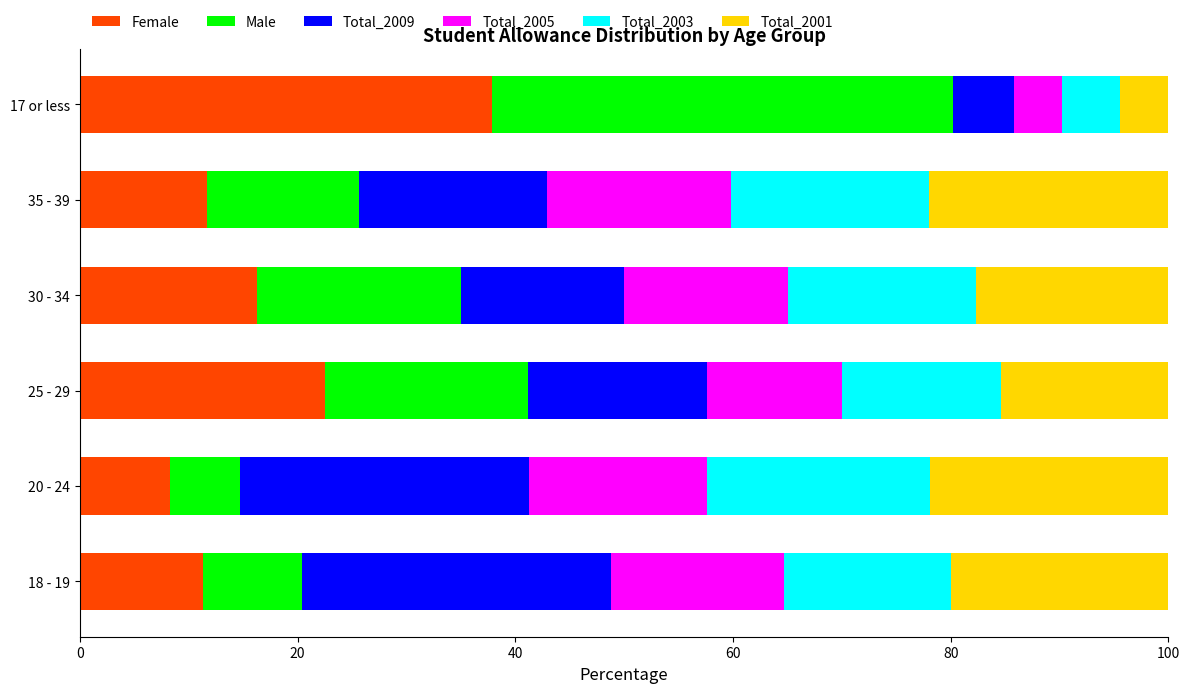

At which label does Female reach its peak?

17 or less